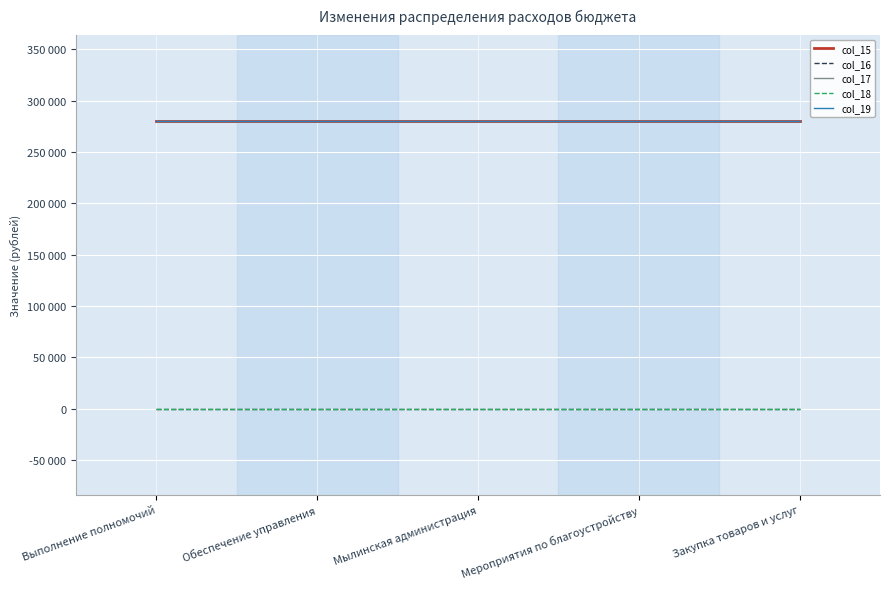

What is the total value across all series at Выполнение полномочий?

840000